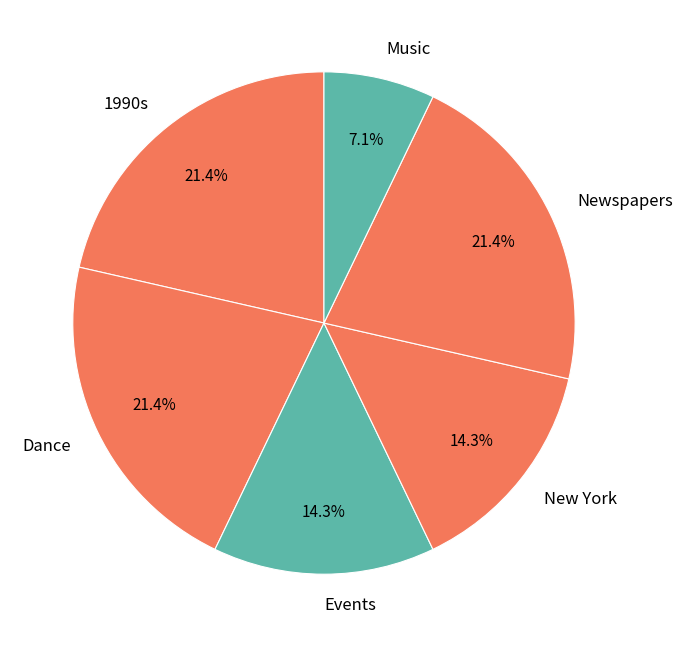

Is the sum of 1990s and New York greater than half?

No